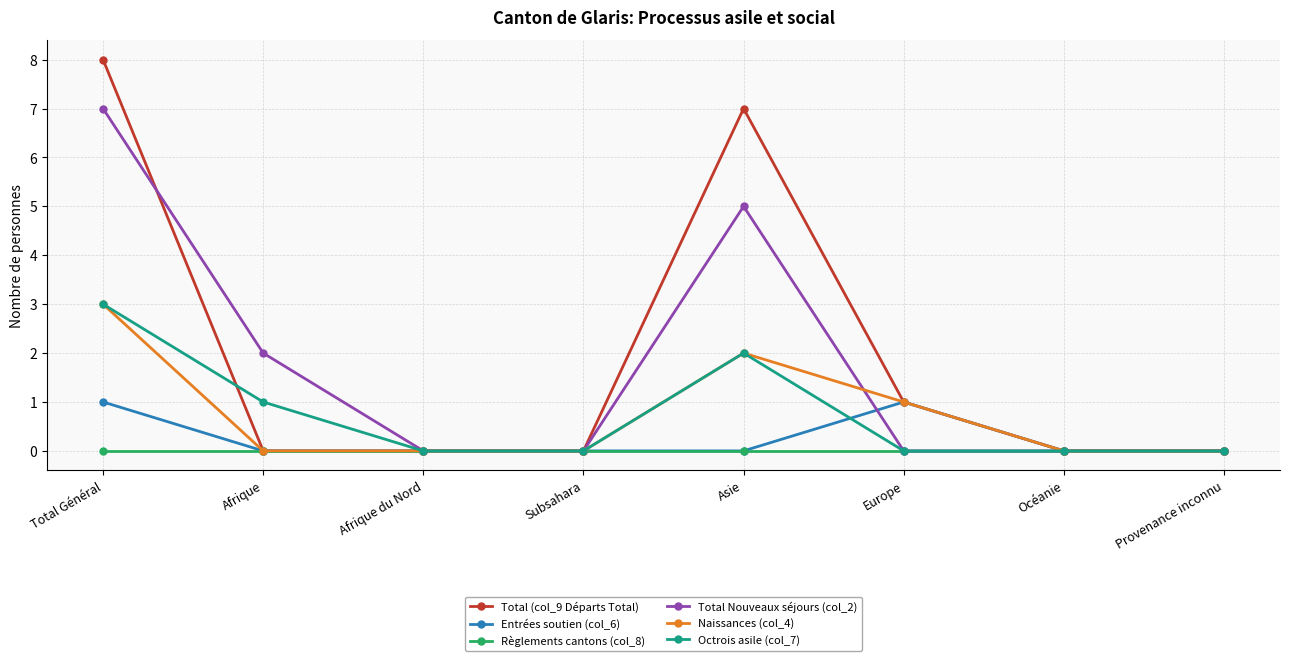

The value of Total Nouveaux séjours (col_2) at Afrique is 2. True or false?

True